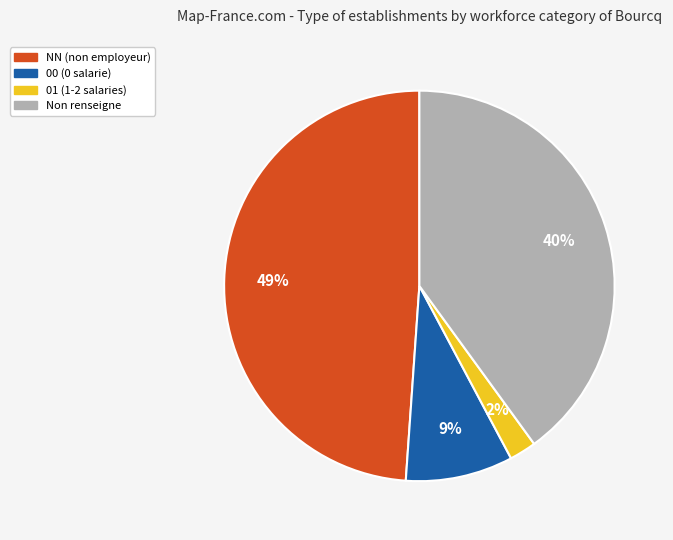

Which has a higher value, 01 (1-2 salaries) or 00 (0 salarie)?

00 (0 salarie)